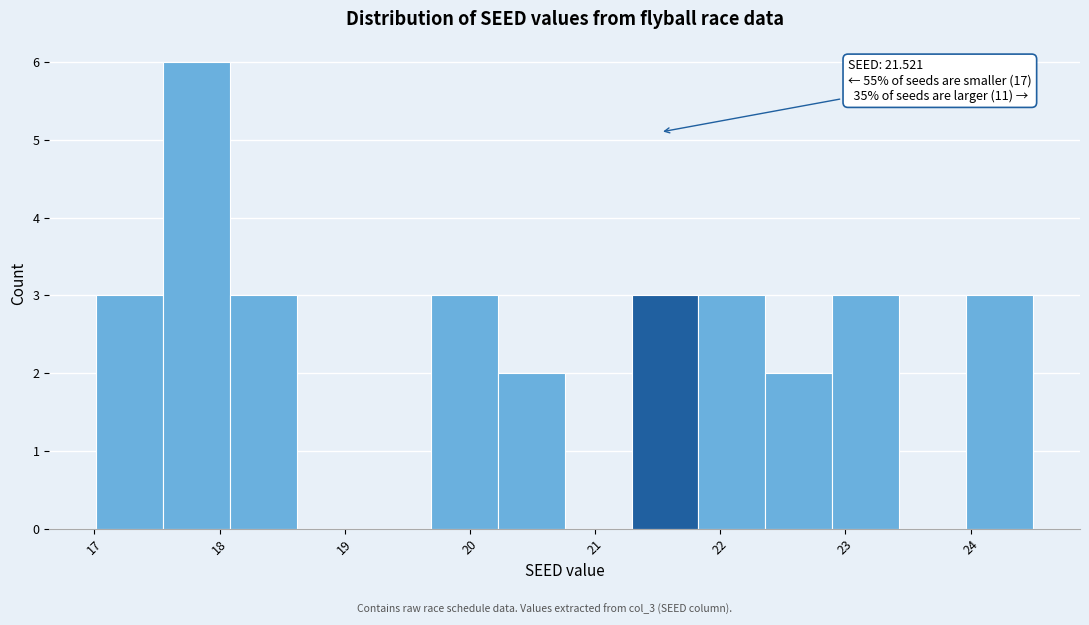

Over which range of the x-axis is the bar tallest?

17.5 to 18.1